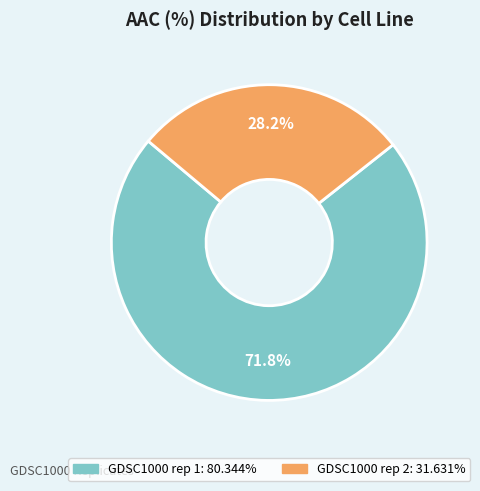

The GDSC1000 rep 2 slice represents 28% of the pie. True or false?

True